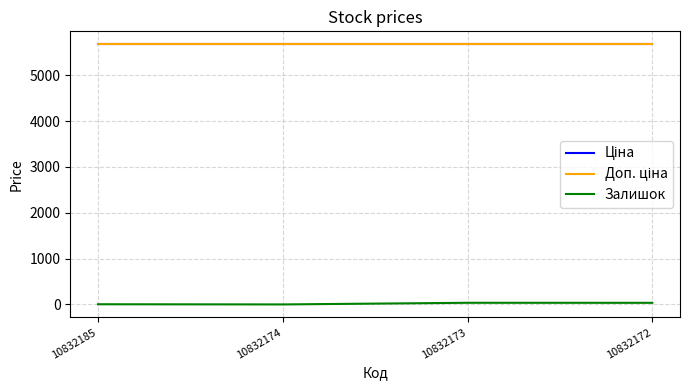

Does the chart have visible grid lines?

Yes